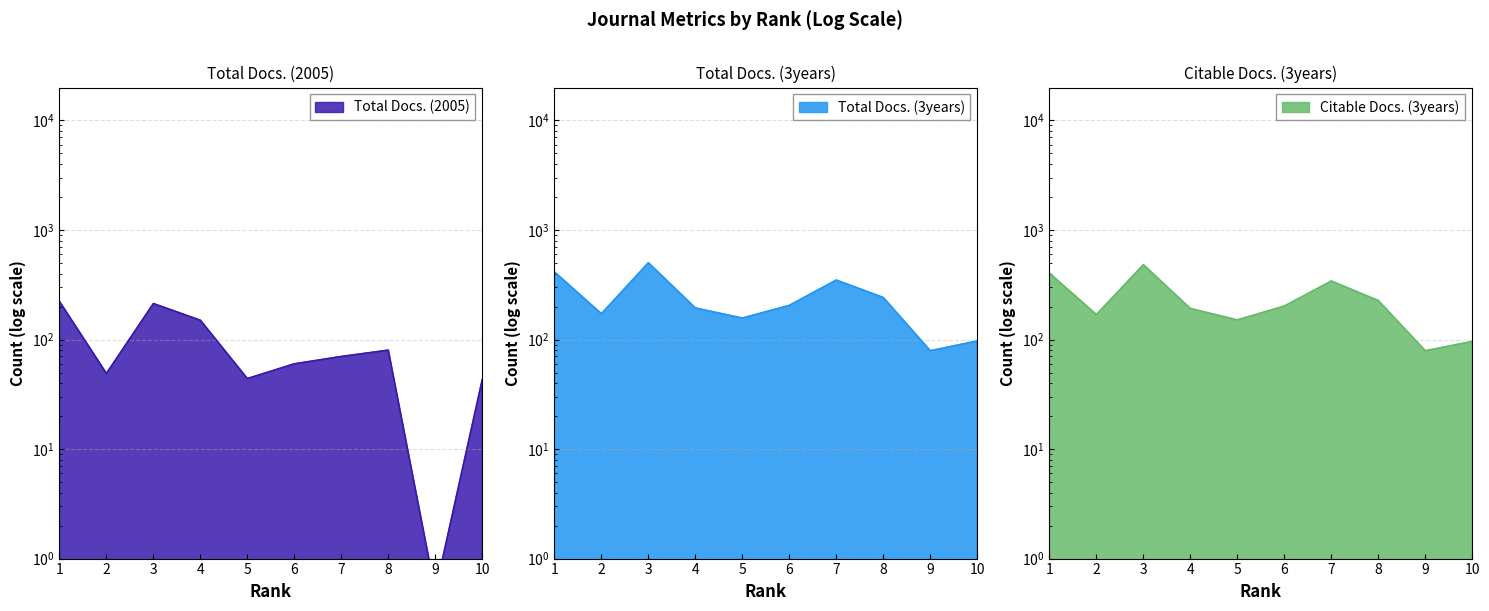

Count the number of data series in this chart.

3